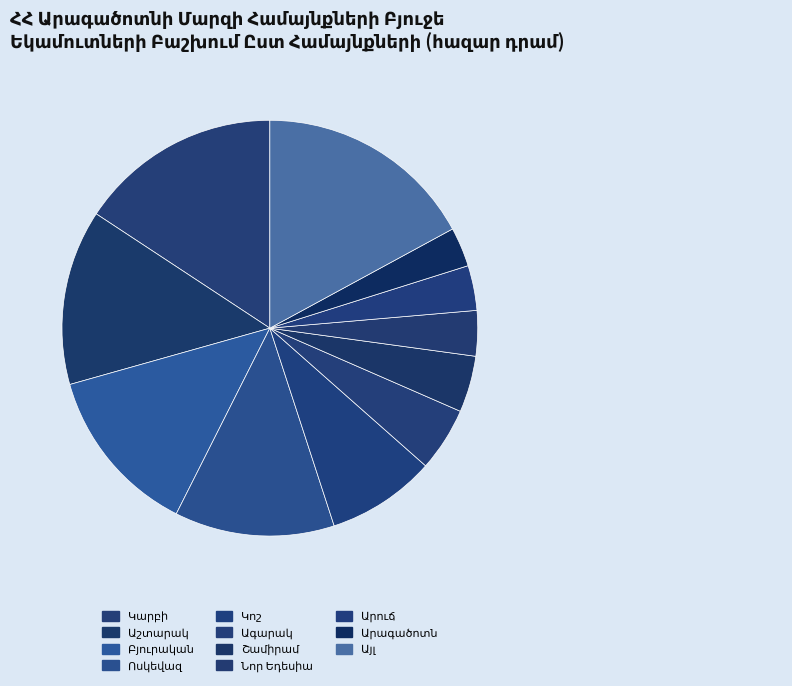

Is the sum of Կոշ and Բազմաղբյուր greater than half?

No